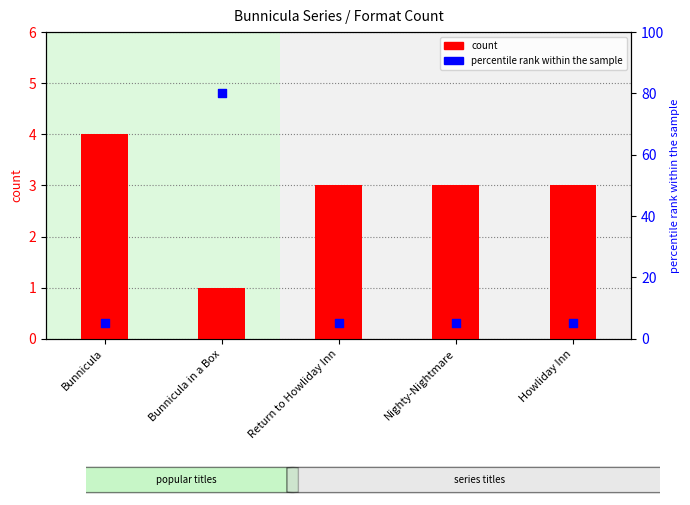

At which category is the sum across all series the highest?

Bunnicula in a Box